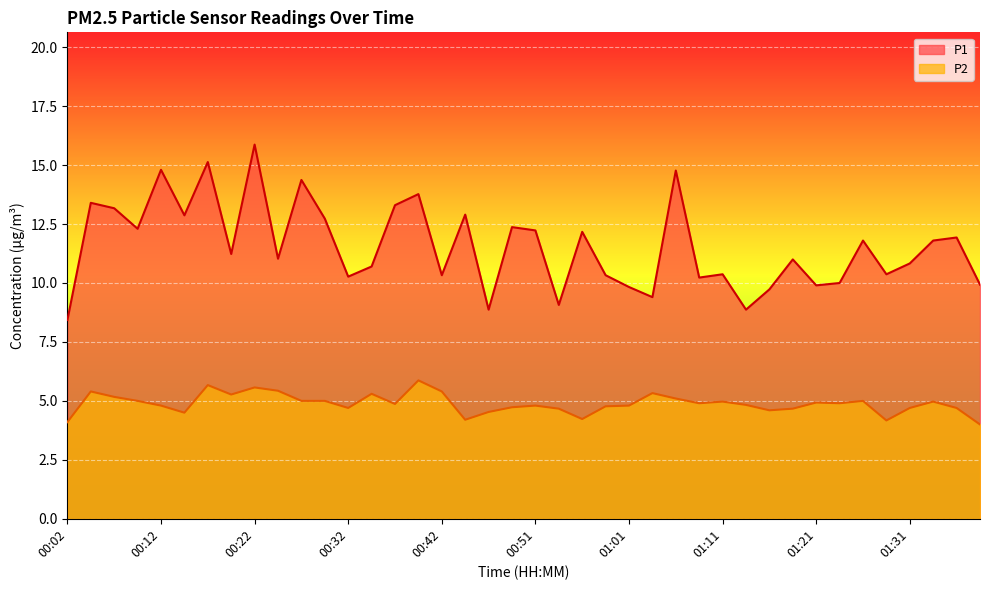

Rank the series by their average value, from highest to lowest.

P1, P2